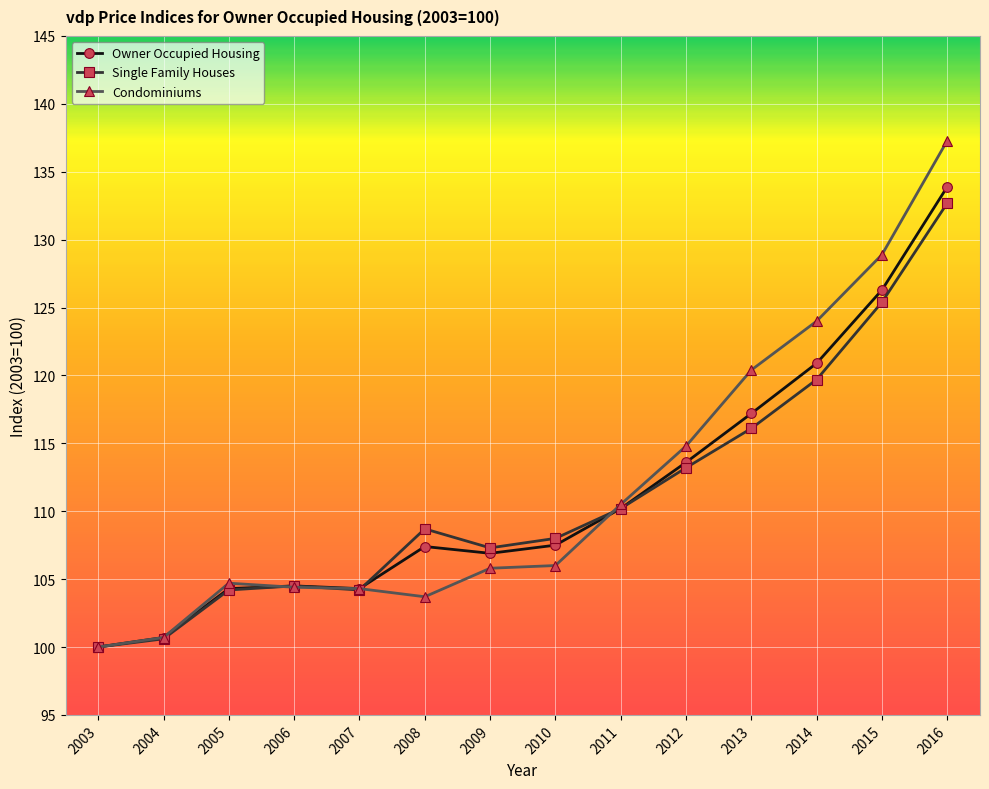

Which category has the lowest value in the Condominiums series?

2003